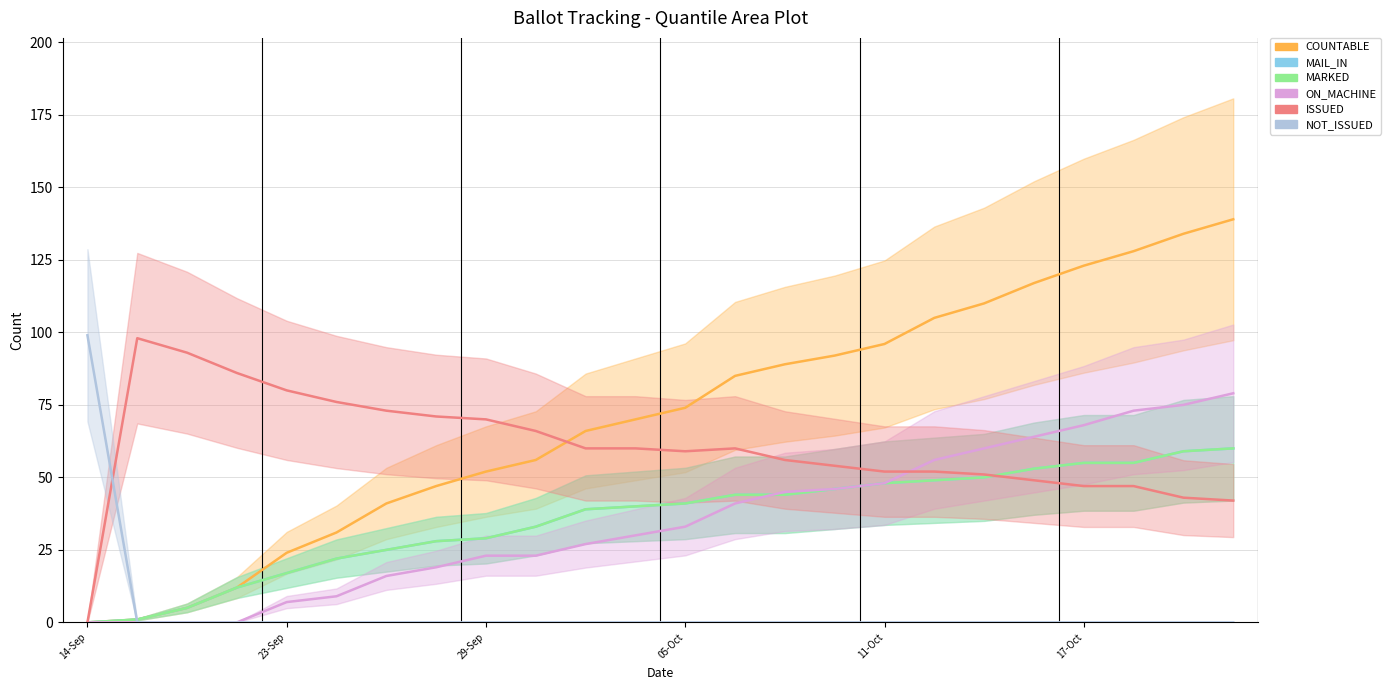

What is the total value across all series at 26-Sep?

160